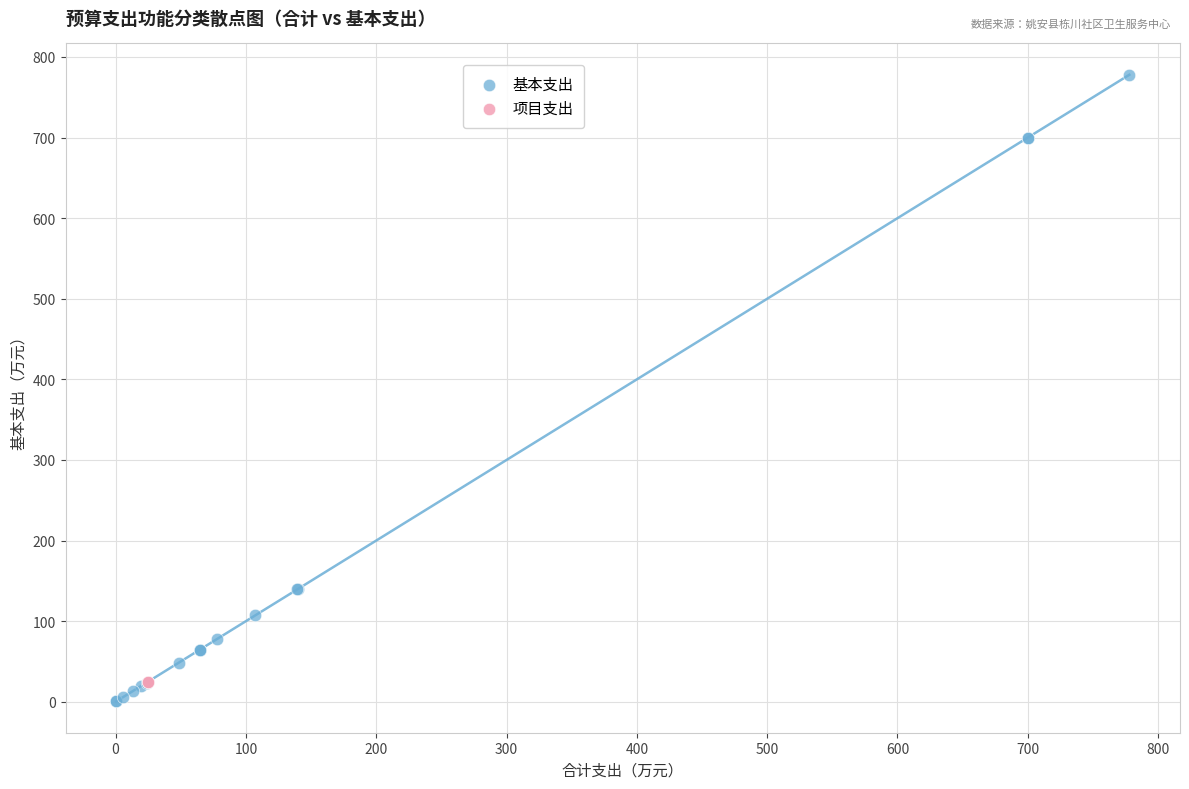

What are all the series names shown in the legend?

基本支出, 项目支出